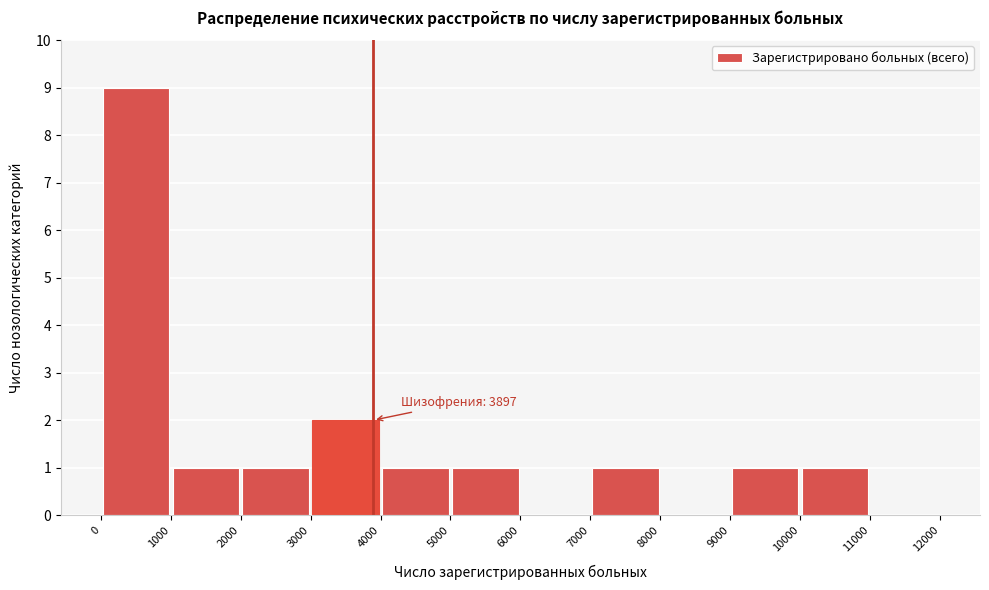

Which range on the x-axis has the tallest bar?

0 to 1000